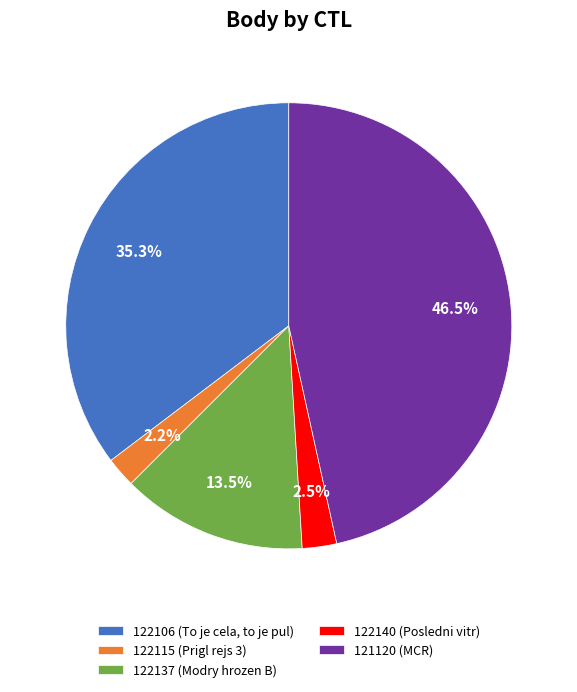

To the nearest percent, what is the combined percentage of 122106 and 121120?

82%